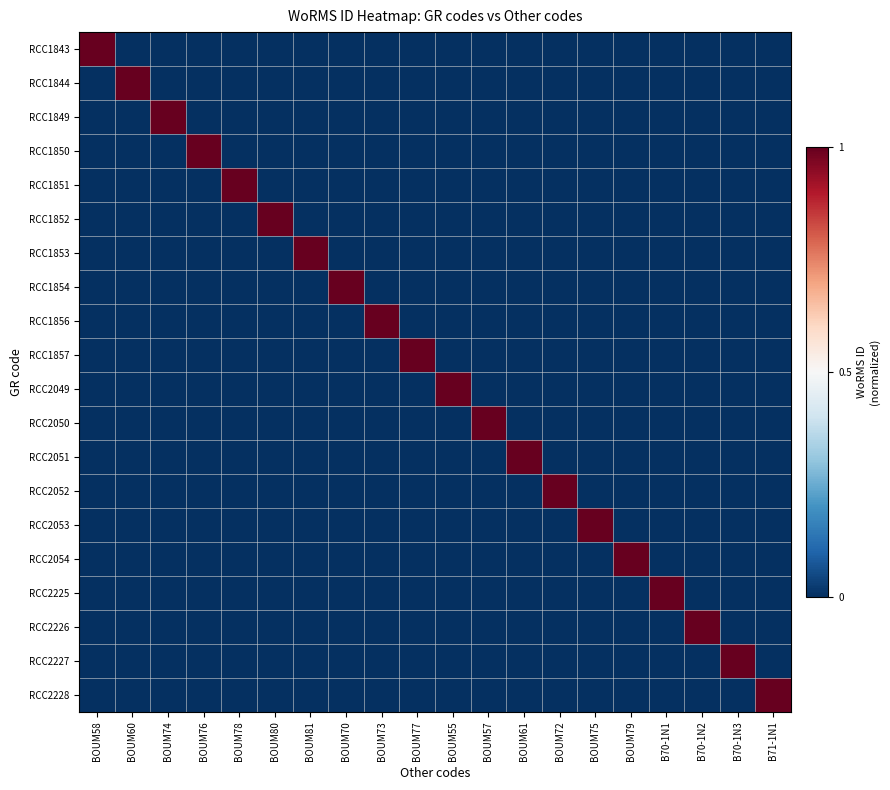

List the series in order of their peak value, highest first.

RCC1843, RCC1844, RCC1849, RCC1850, RCC1851, RCC1852, RCC1853, RCC1854, RCC1856, RCC1857, RCC2049, RCC2050, RCC2051, RCC2052, RCC2053, RCC2054, RCC2225, RCC2226, RCC2227, RCC2228